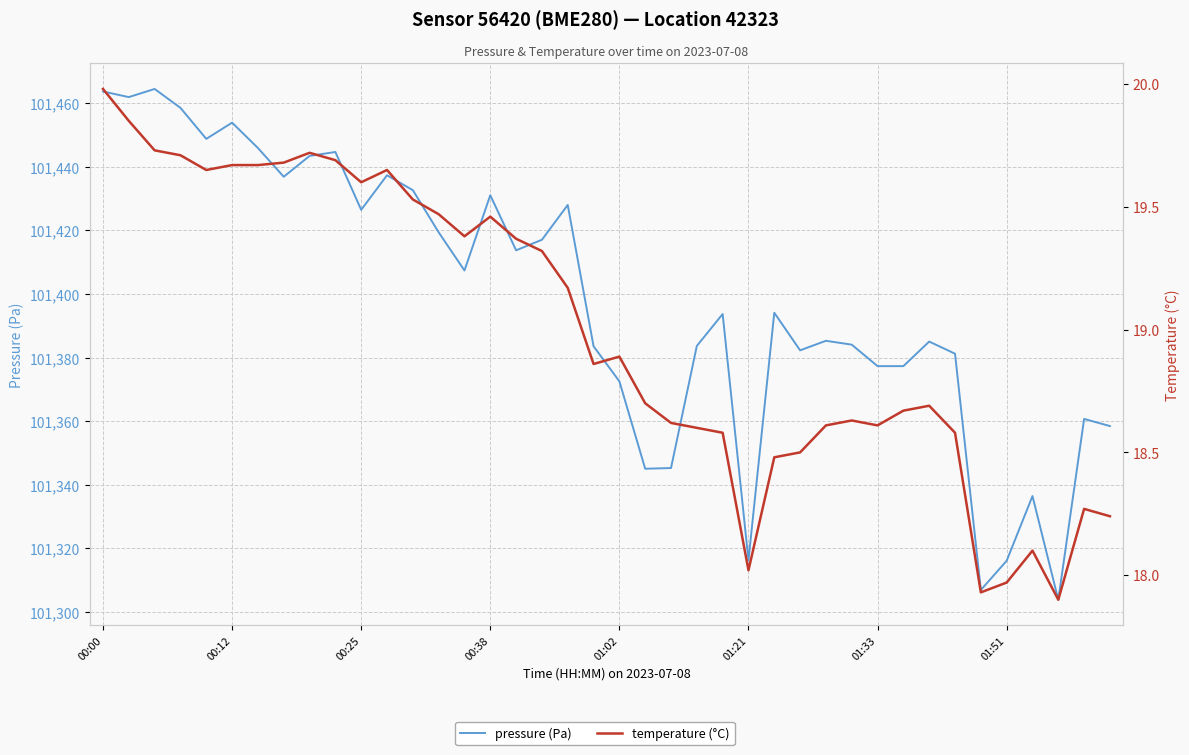

At which label is pressure (Pa) closest to 101384?

29